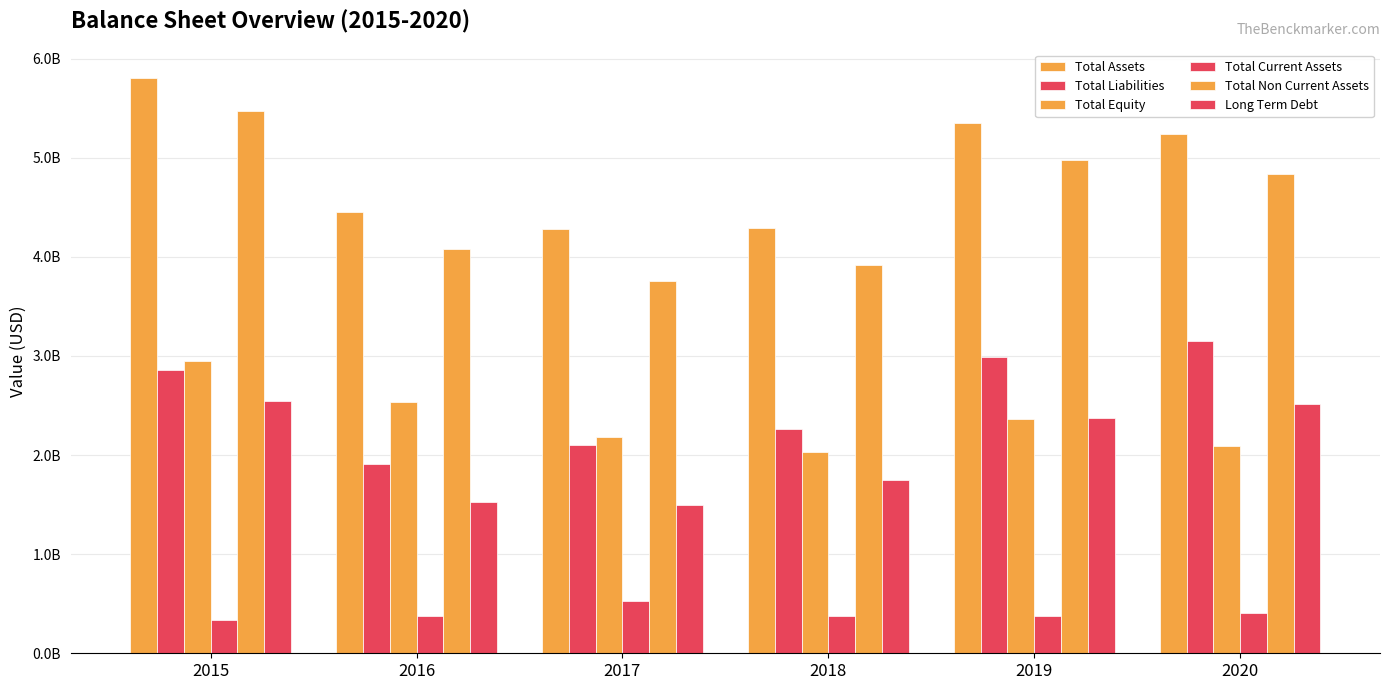

List the series in order of their peak value, lowest first.

Total Current Assets, Long Term Debt, Total Equity, Total Liabilities, Total Non Current Assets, Total Assets